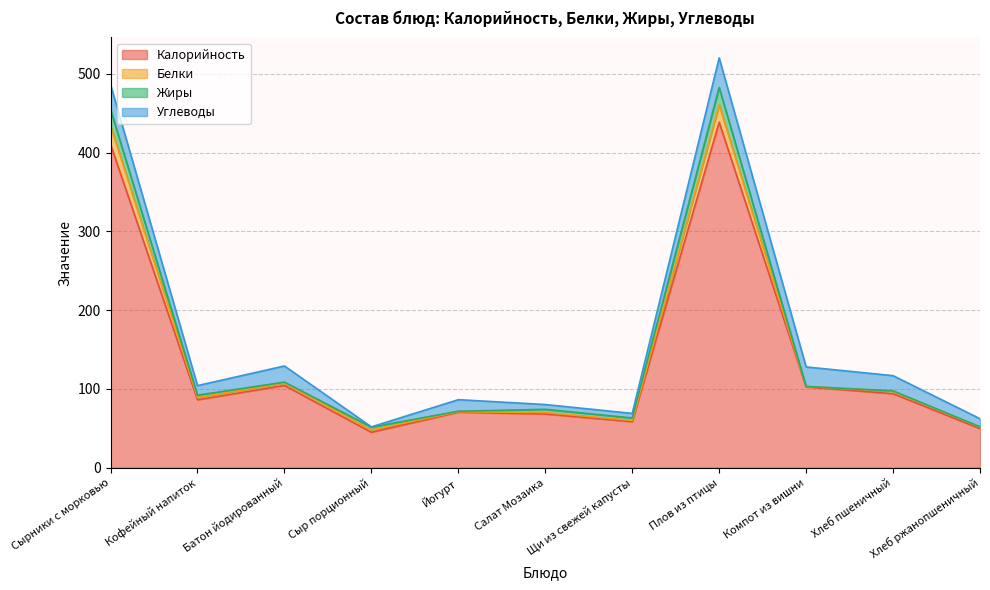

Where does the Белки series first go above 92?

Сырники с морковью